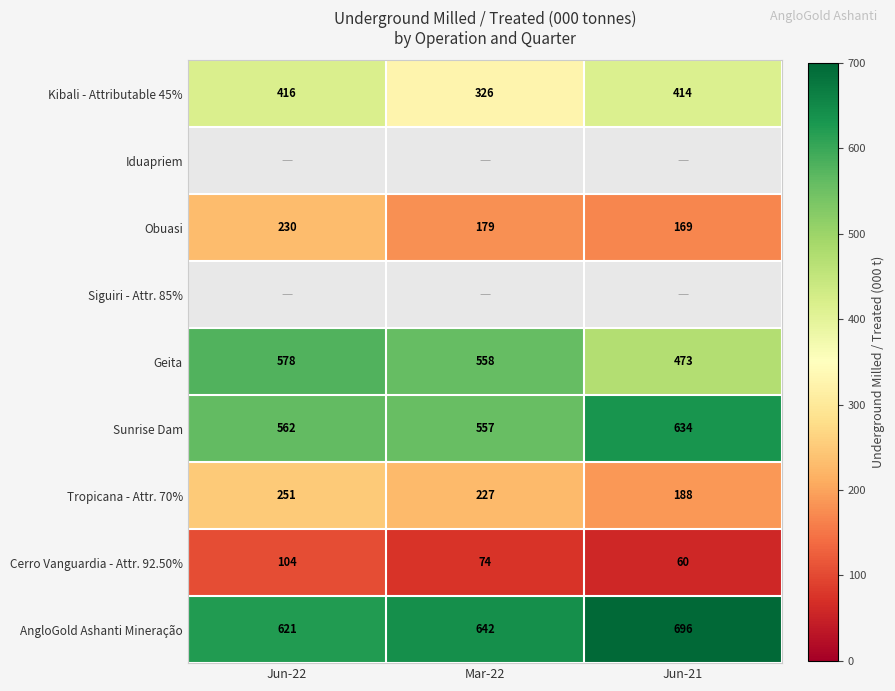

How many data points in Obuasi are less than 179?

1